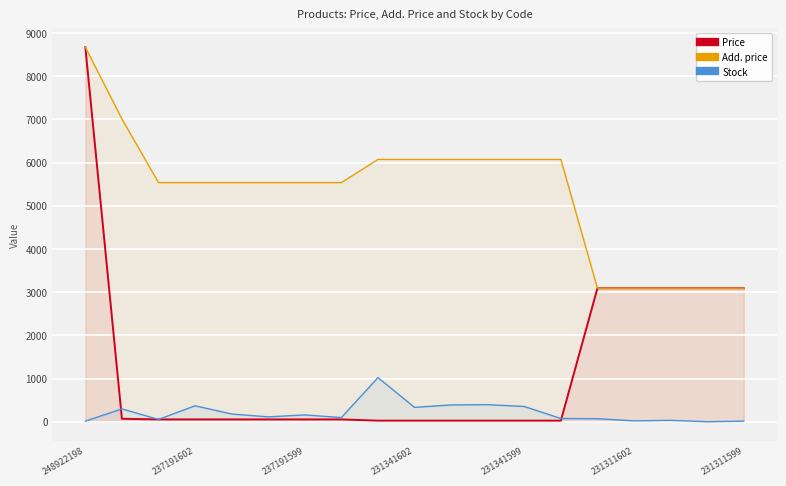

Which series has the largest total across all categories?

Add. price